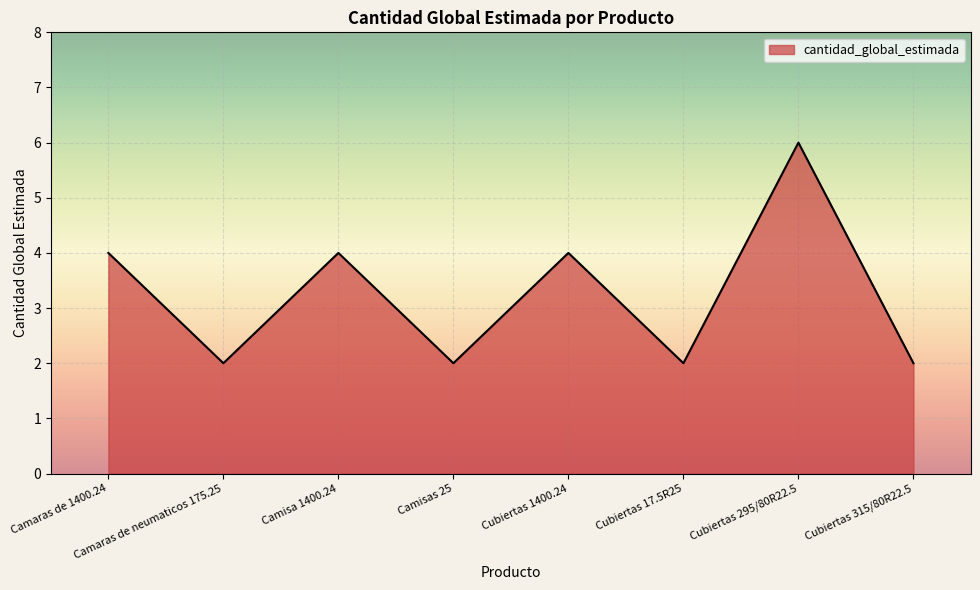

What is the difference between the second highest and minimum values?

2